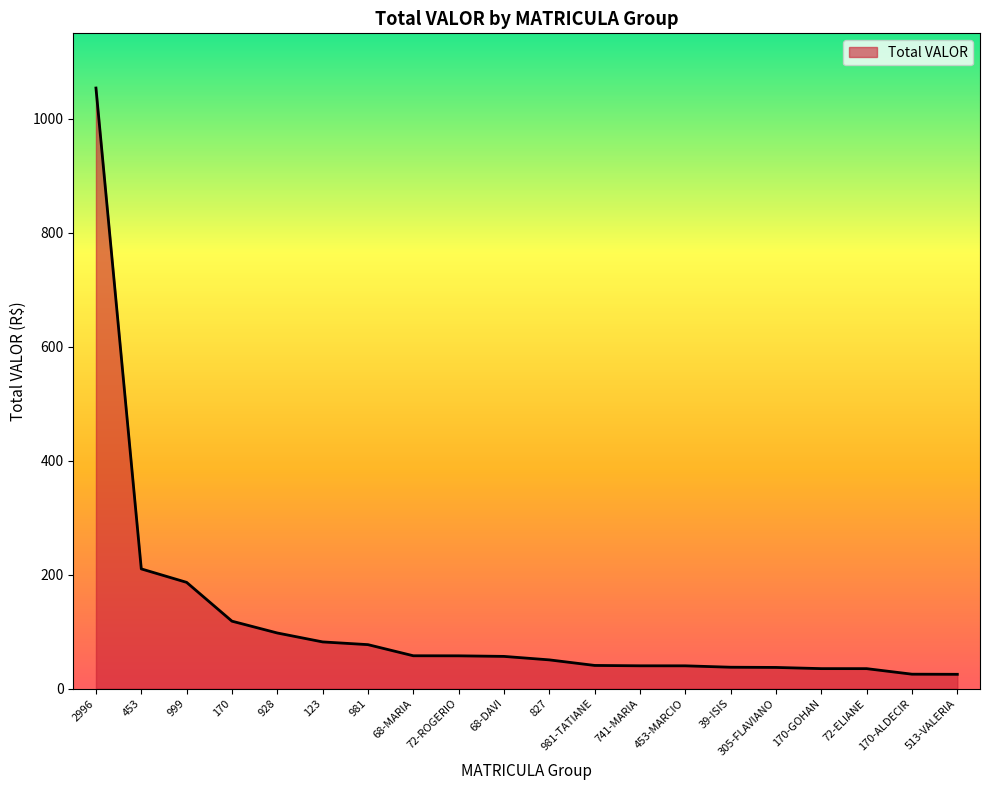

What is the minimum value shown in the chart?

25.1